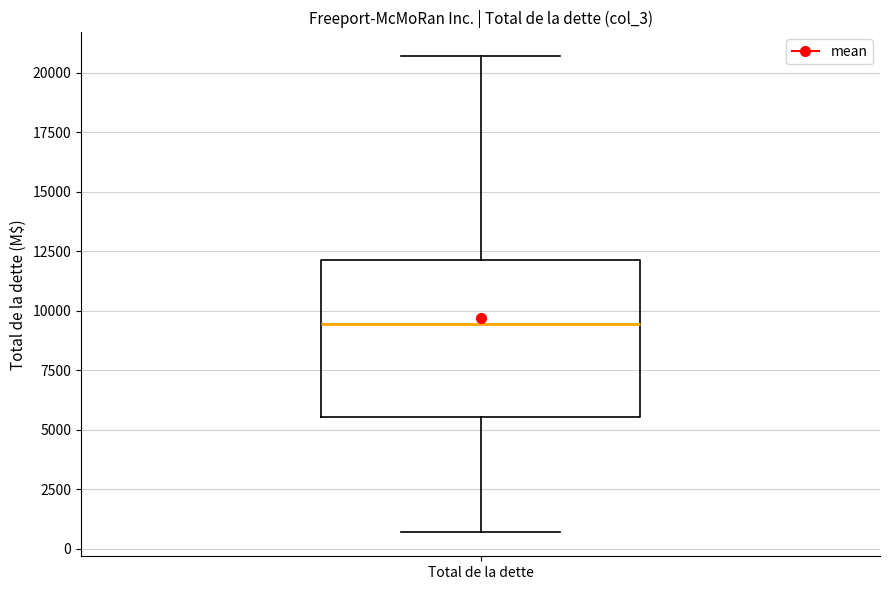

Where does the lower whisker of the box for Total de la dette end on the y-axis? The values are not printed on the chart, so give them approximately, as read against the axis.

500